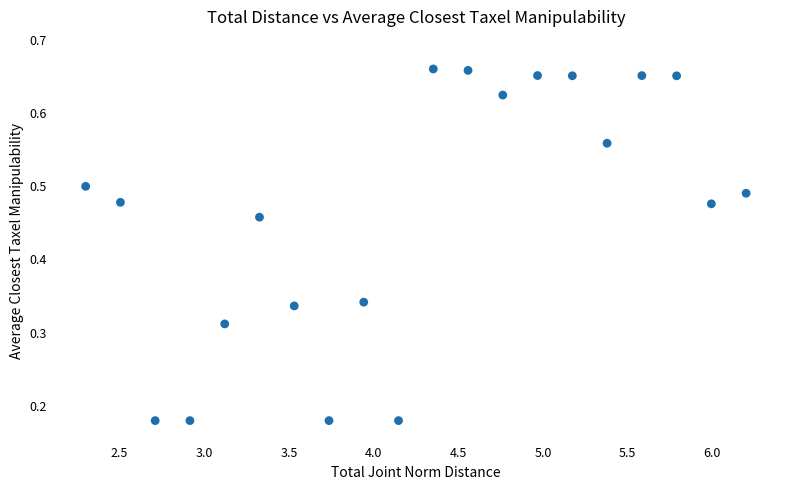

What is the range of X values (max minus min)?

3.9